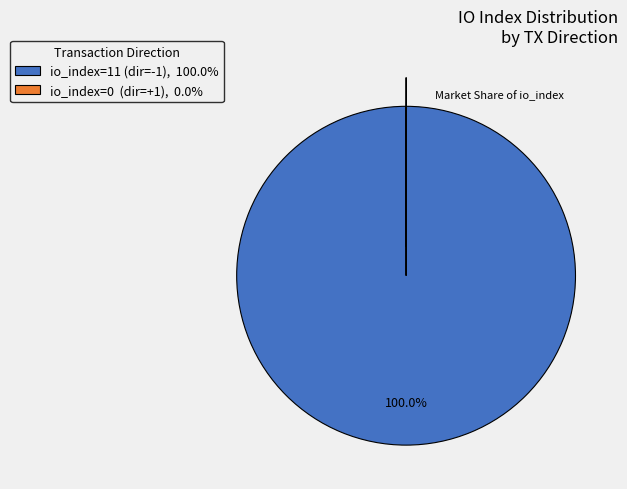

Is there any slice that represents more than half of the pie?

Yes